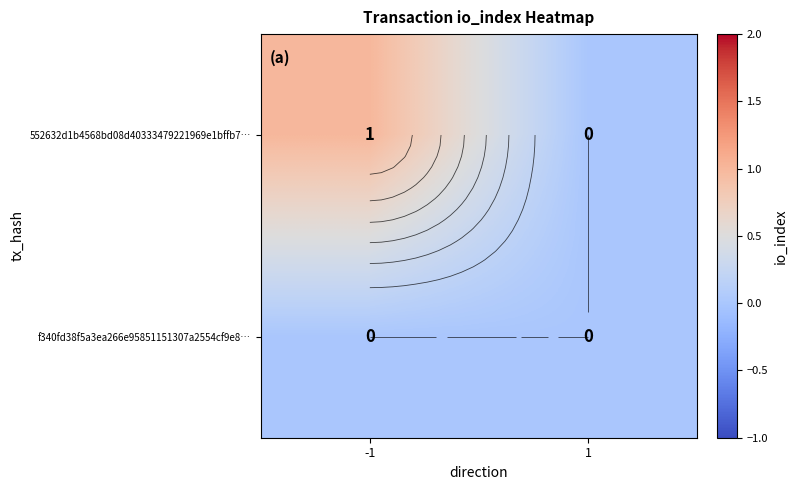

Between -1 and 1, which is larger?

-1